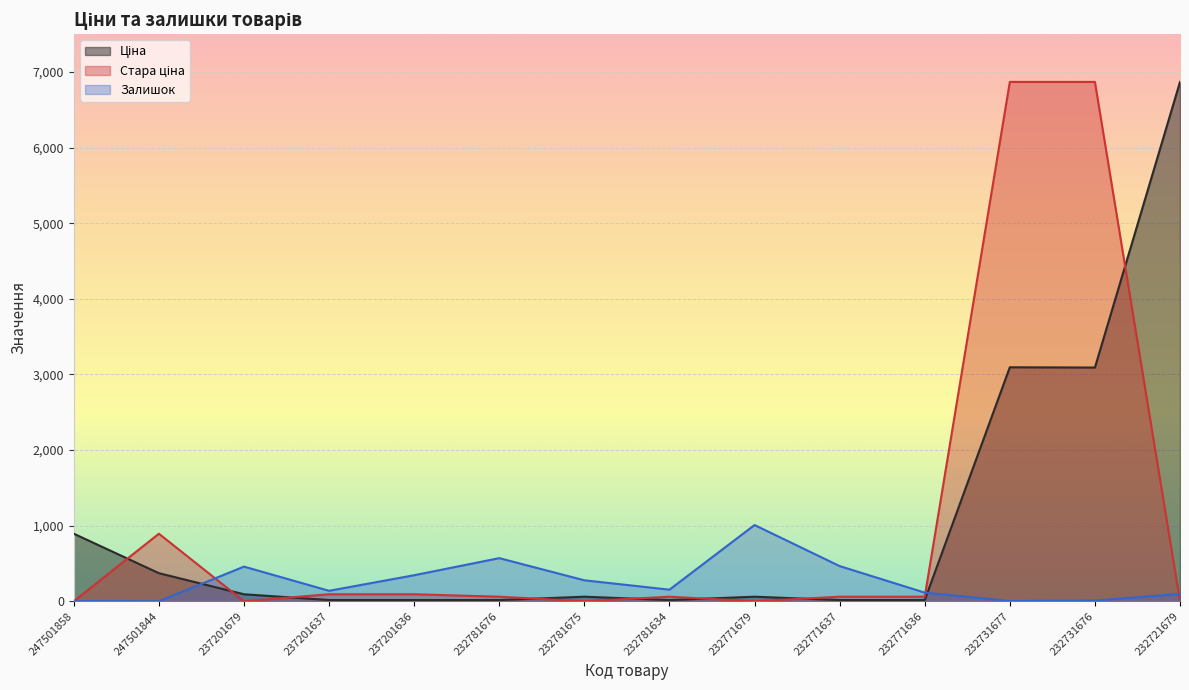

Read the Ціна value at 247501858.

893.3